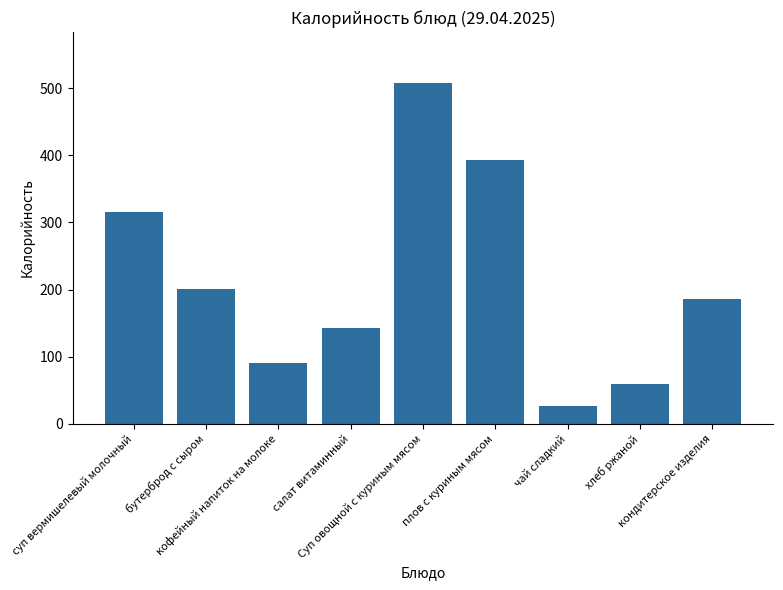

What is the greatest value displayed?

507.4